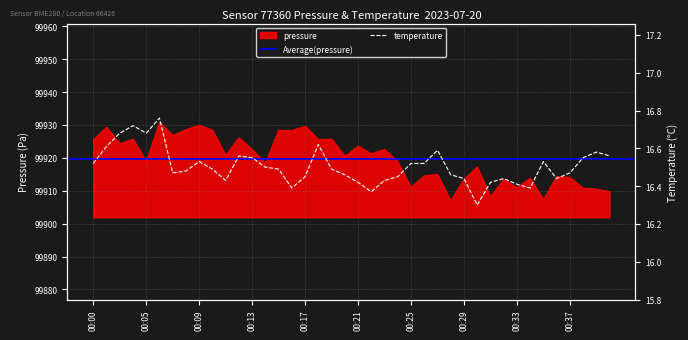

Rank the categories by temperature value from highest to lowest.

00:06, 00:04, 00:03, 00:05, 00:18, 00:01, 00:27, 00:39, 00:12, 00:40, 00:13, 00:38, 00:09, 00:35, 00:00, 00:25, 00:26, 00:14, 00:10, 00:15, 00:19, 00:08, 00:07, 00:37, 00:20, 00:28, 00:17, 00:24, 00:29, 00:32, 00:36, 00:11, 00:23, 00:21, 00:31, 00:33, 00:16, 00:34, 00:22, 00:30